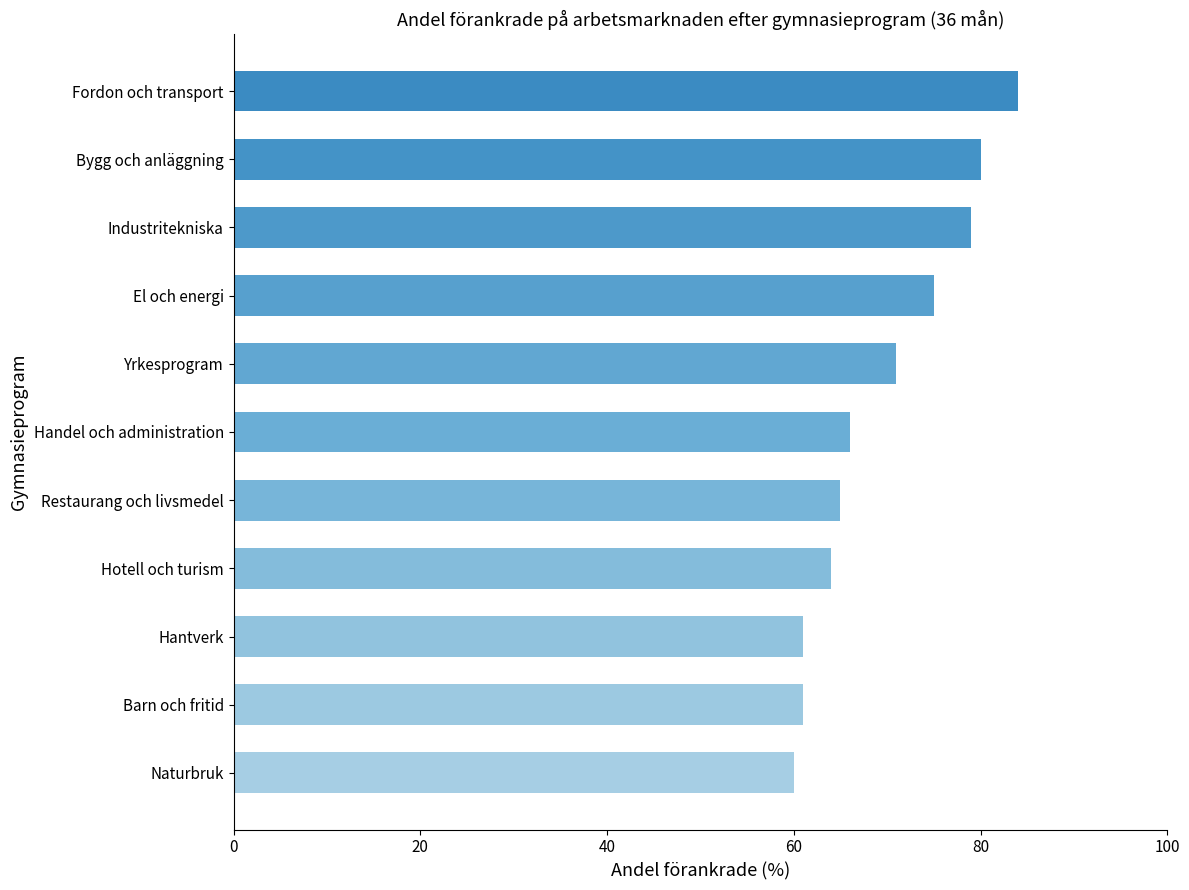

The value at El och energi is 75. True or false?

True